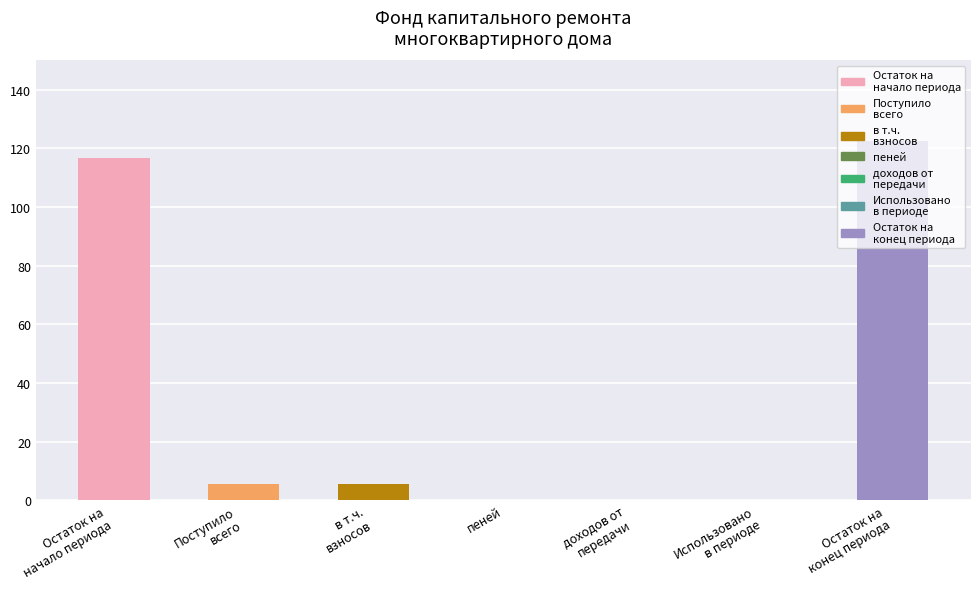

Reading right to left, what are all the values shown in this chart?

Остаток на
конец периода=122.4	Использовано
в периоде=0.0	доходов от
передачи=0.0	пеней=0.0	в т.ч.
взносов=5.5	Поступило
всего=5.5	Остаток на
начало периода=116.9